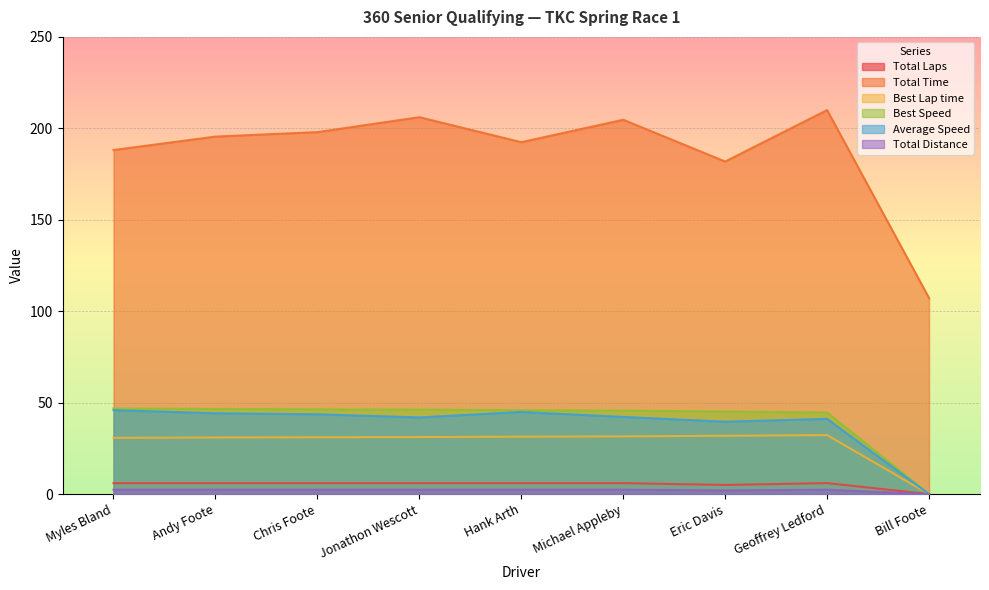

What is the difference between the second highest and second lowest values in the Best Speed series?

1.9